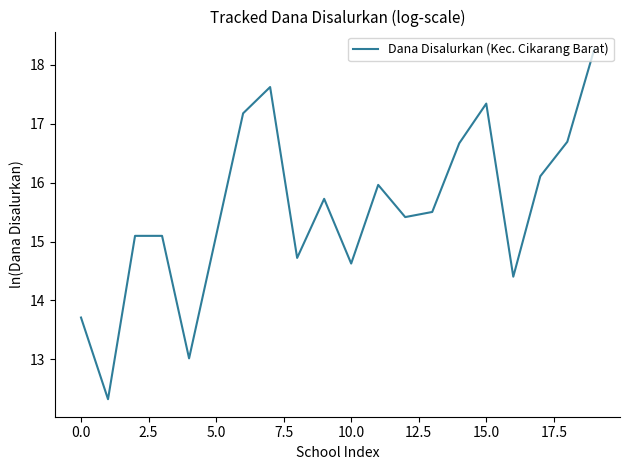

What is the difference between the maximum and minimum values?

5.9